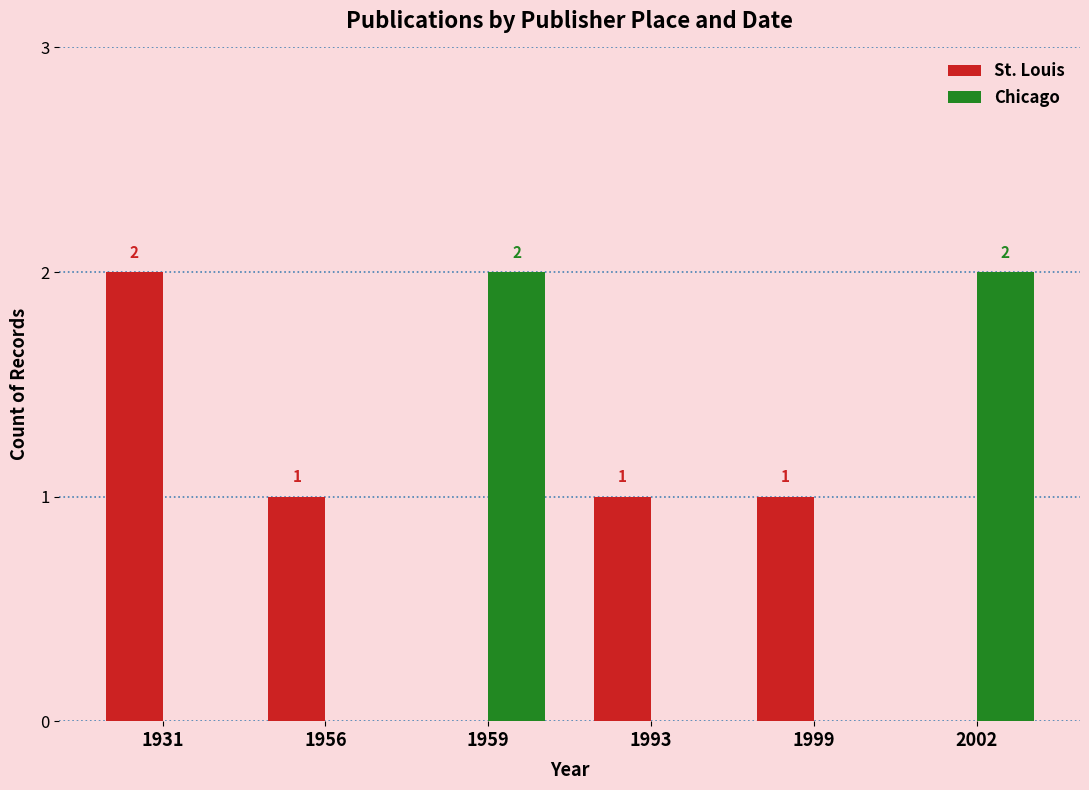

Reading left to right, extract all data points from this chart.

St. Louis: 1931=2	1956=1	1959=0	1993=1	1999=1	2002=0
Chicago: 1931=0	1956=0	1959=2	1993=0	1999=0	2002=2